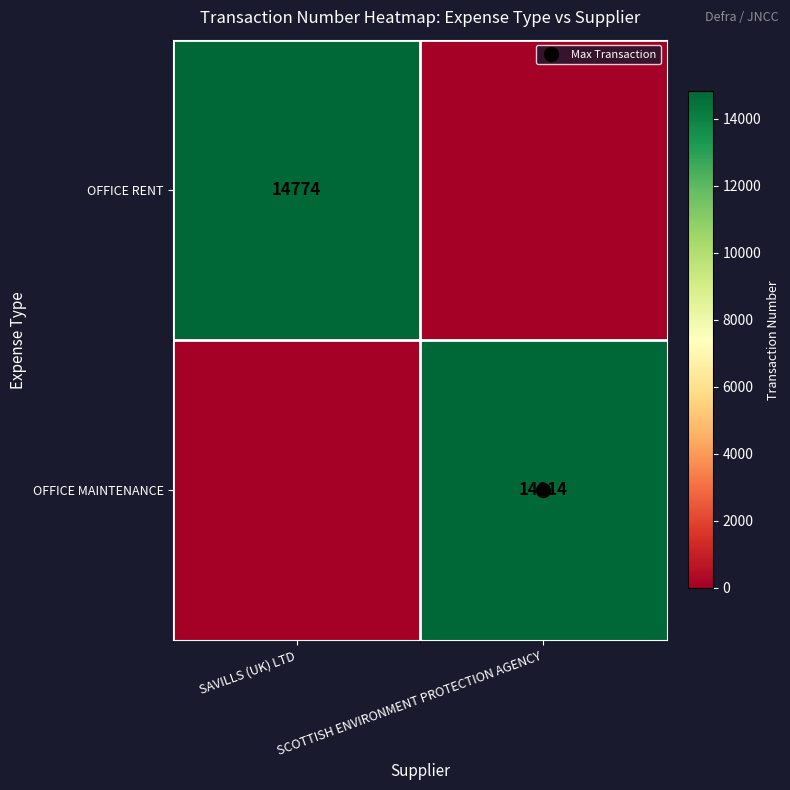

Which category has the highest value across all series?

SCOTTISH ENVIRONMENT PROTECTION AGENCY